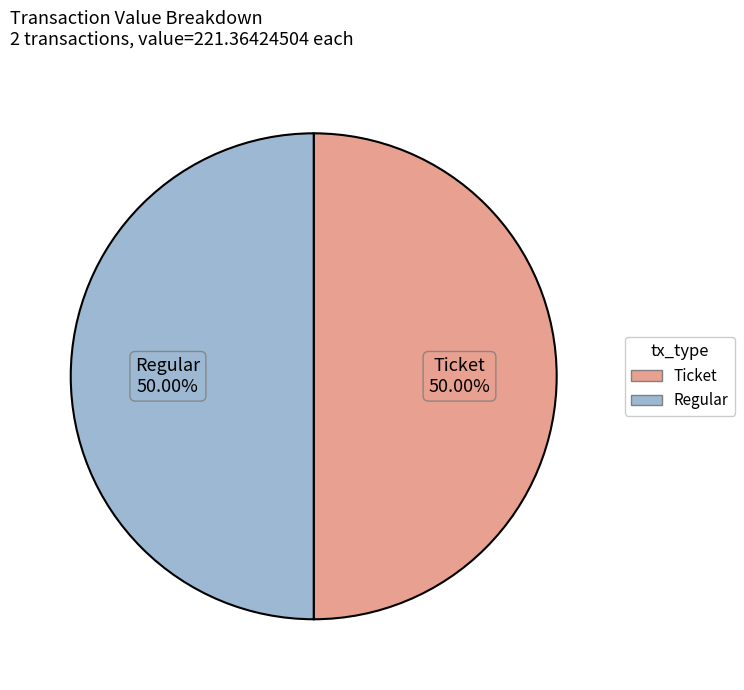

How many slices are in this pie chart?

2